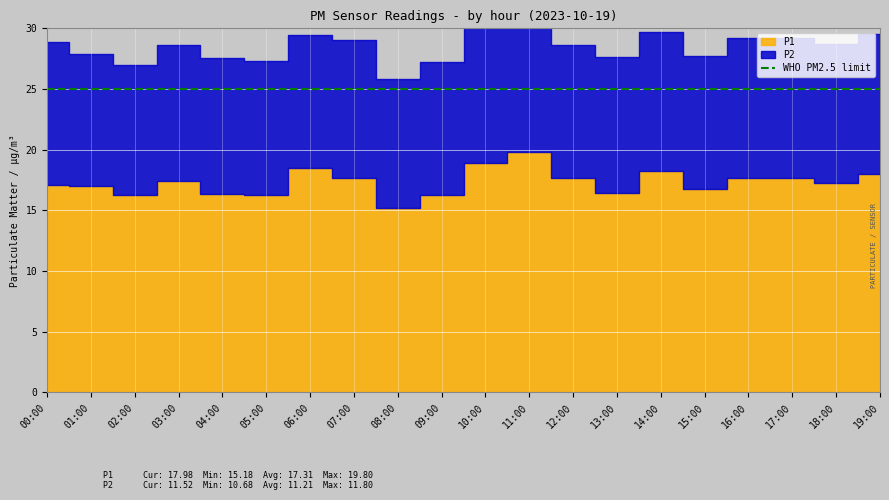

Reading left to right, transcribe all the data shown in this chart.

P1: 00:00=17.1	01:00=17.0	02:00=16.2	03:00=17.4	04:00=16.4	05:00=16.2	06:00=18.5	07:00=17.6	08:00=15.2	09:00=16.2	10:00=18.9	11:00=19.8	12:00=17.7	13:00=16.4	14:00=18.2	15:00=16.7	16:00=17.7	17:00=17.6	18:00=17.3	19:00=18.0
P2: 00:00=11.8	01:00=10.9	02:00=10.7	03:00=11.2	04:00=11.2	05:00=11.1	06:00=11.0	07:00=11.4	08:00=10.7	09:00=11.0	10:00=11.2	11:00=11.5	12:00=10.9	13:00=11.2	14:00=11.5	15:00=11.0	16:00=11.6	17:00=11.6	18:00=11.4	19:00=11.5